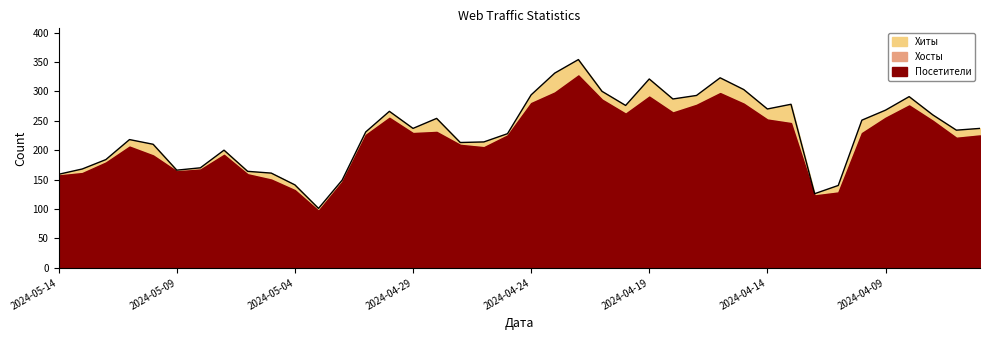

How many interior local peaks does the Посетители series have?

8